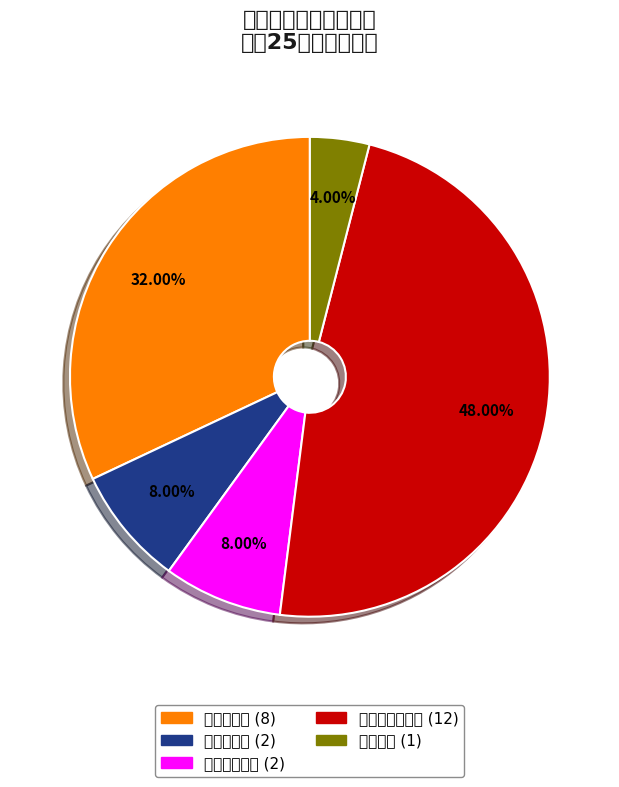

How many slices are in this pie chart?

5